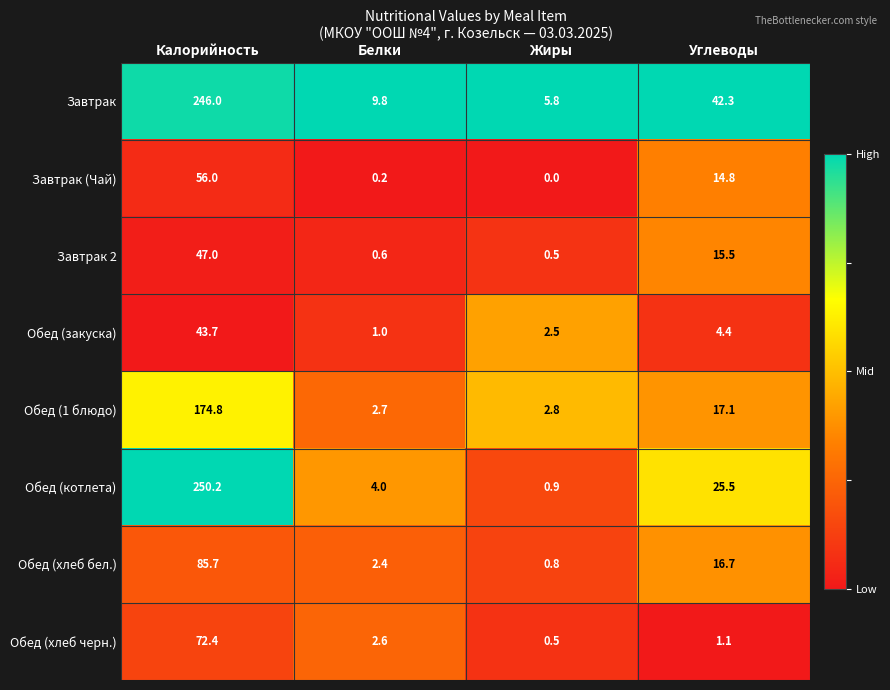

True or false: Обед (котлета) has a value of 379.3 at Калорийность.

False